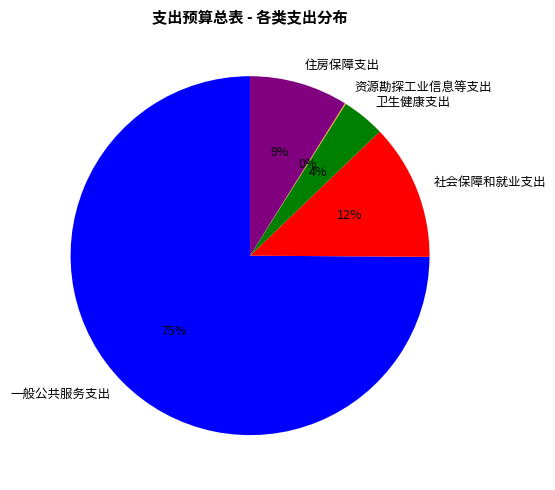

Is it true that 社会保障和就业支出 is 1% of the pie?

False